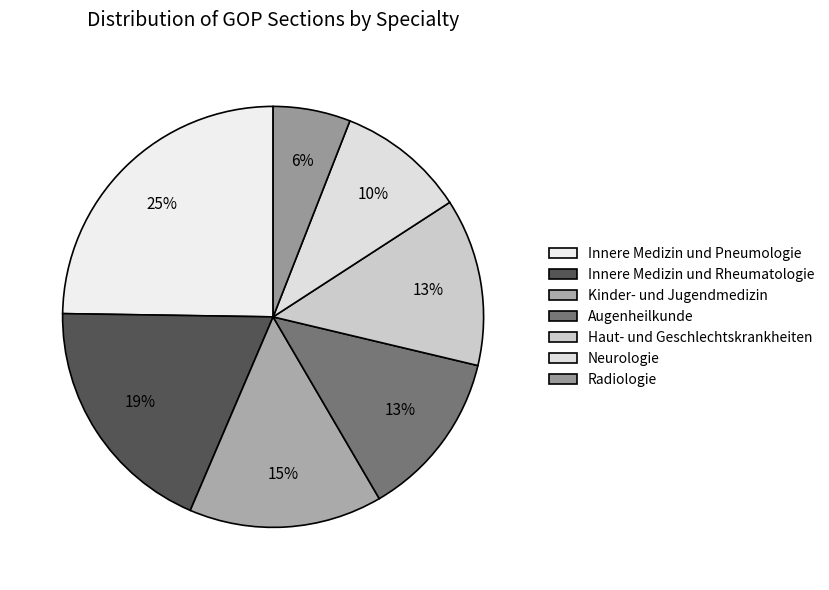

Which has a higher value, Innere Medizin und Rheumatologie or Haut- und Geschlechtskrankheiten?

Innere Medizin und Rheumatologie